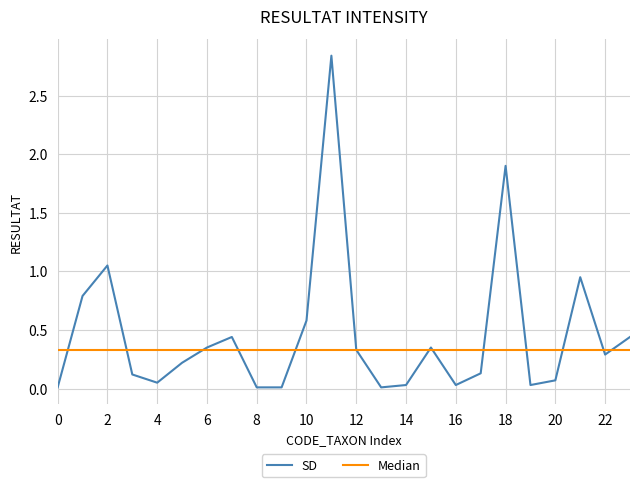

After their last crossing, which series has the higher values: Median or SD?

SD